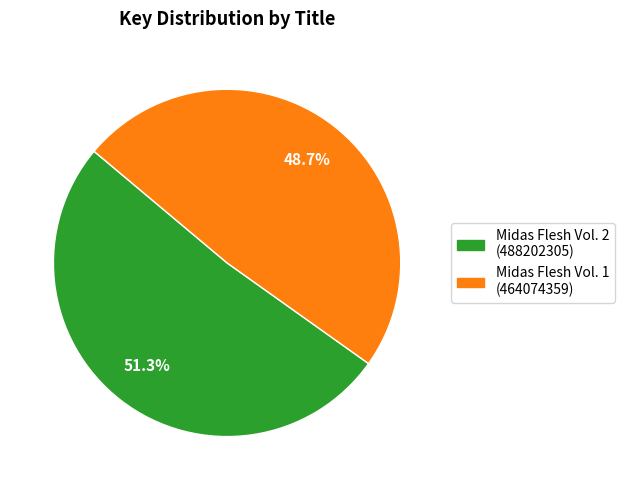

What is the total percentage of Midas Flesh Vol. 2 and Midas Flesh Vol. 1?

100.0%